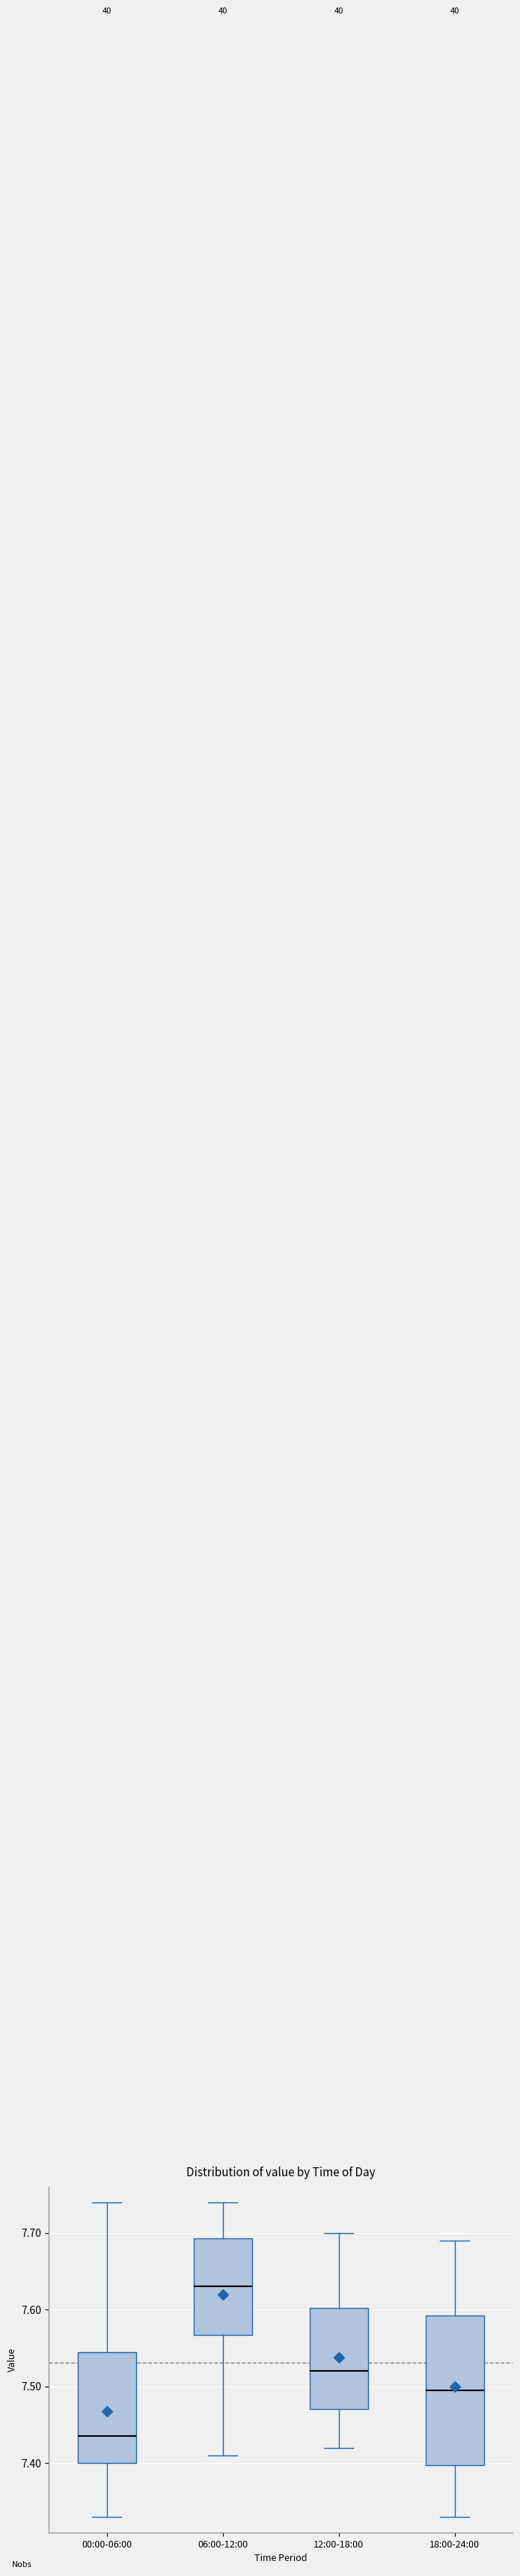

Which box is the tallest, from its lower edge to its upper edge?

18:00-24:00